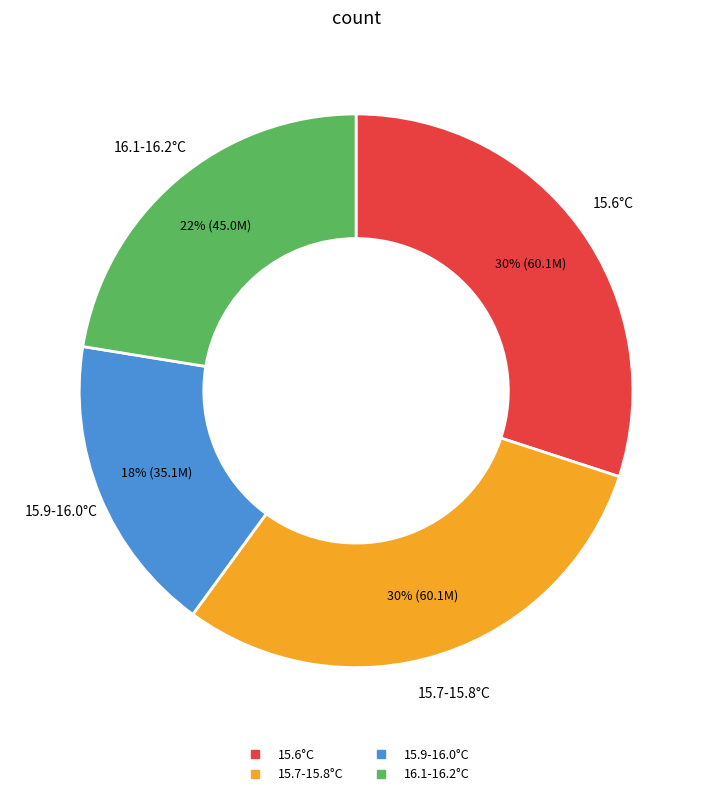

Is there any slice that represents more than half of the pie?

No